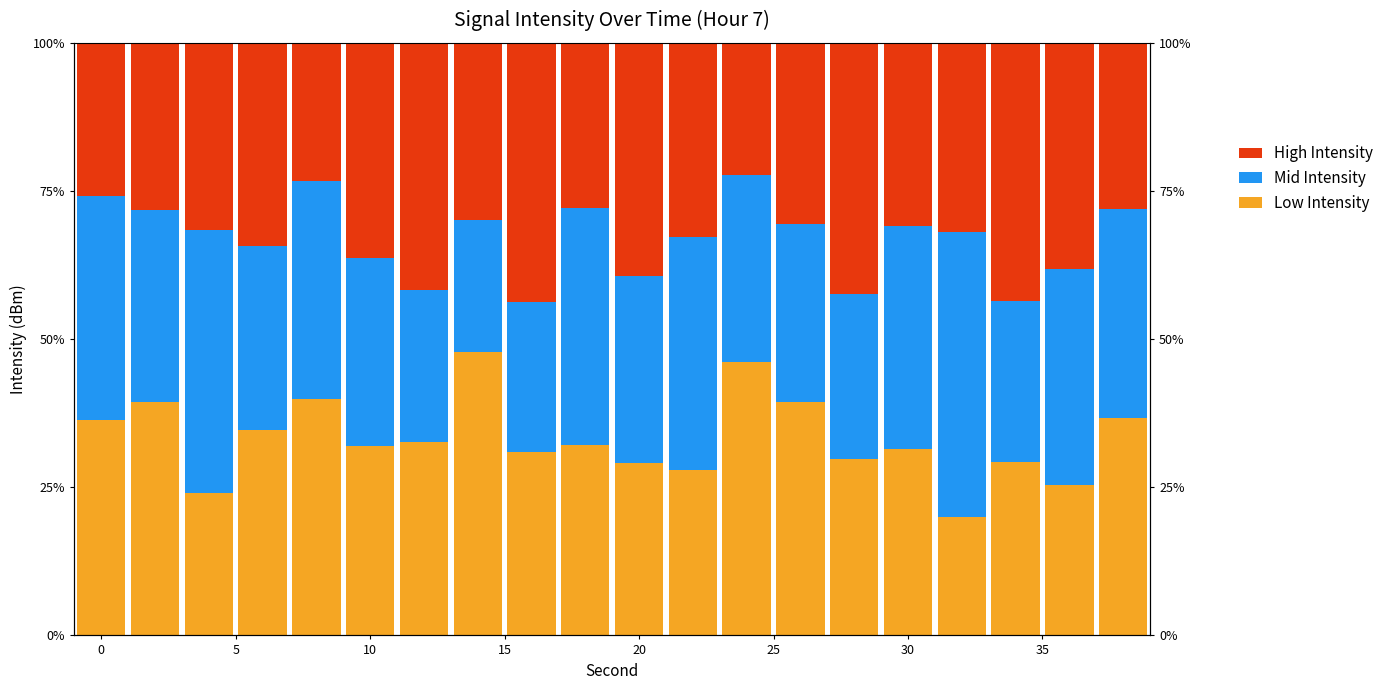

List the series in order of their peak value, highest first.

Mid Intensity, Low Intensity, High Intensity